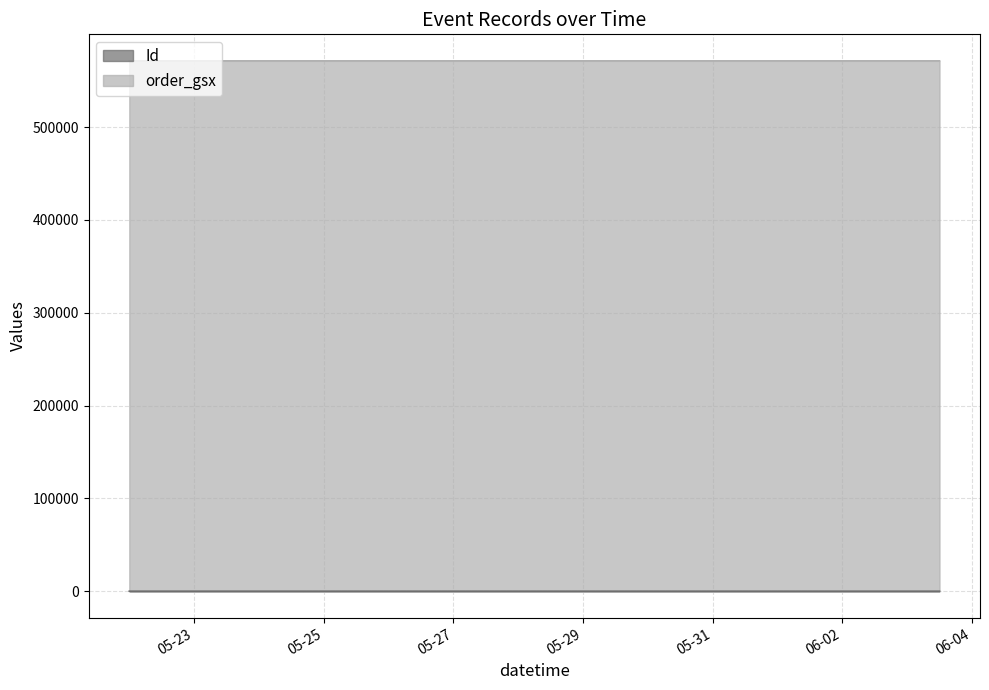

How many values are below 7?

7